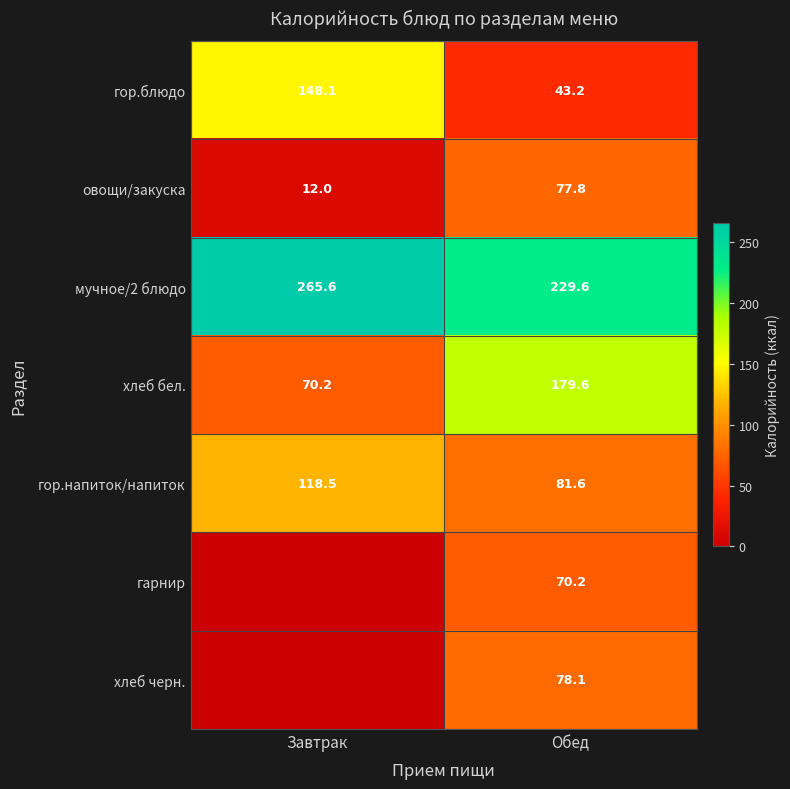

What is the sum of all хлеб бел. values?

249.8